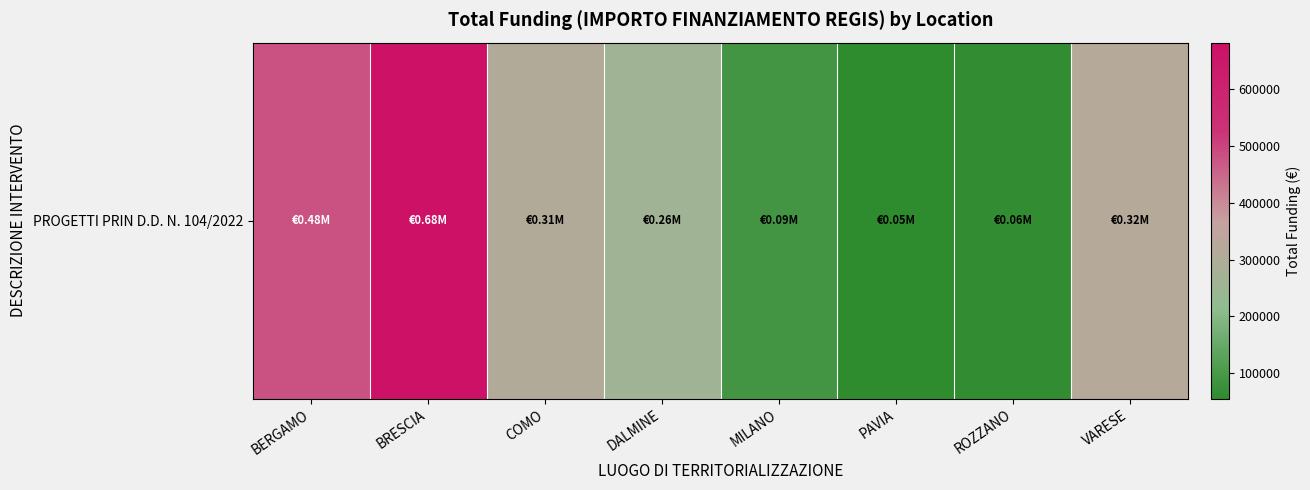

List the labels in order of value, smallest first.

PAVIA, ROZZANO, MILANO, DALMINE, COMO, VARESE, BERGAMO, BRESCIA